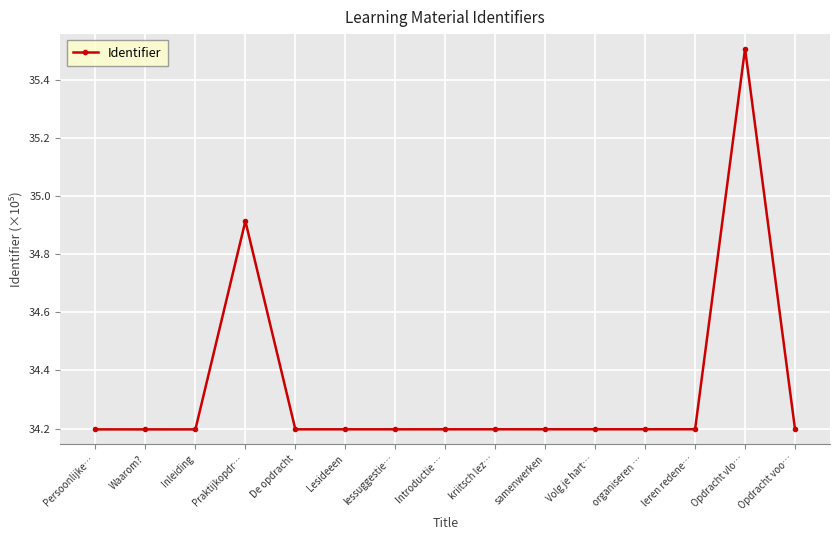

What value does the data have at samenwerken?

34.2